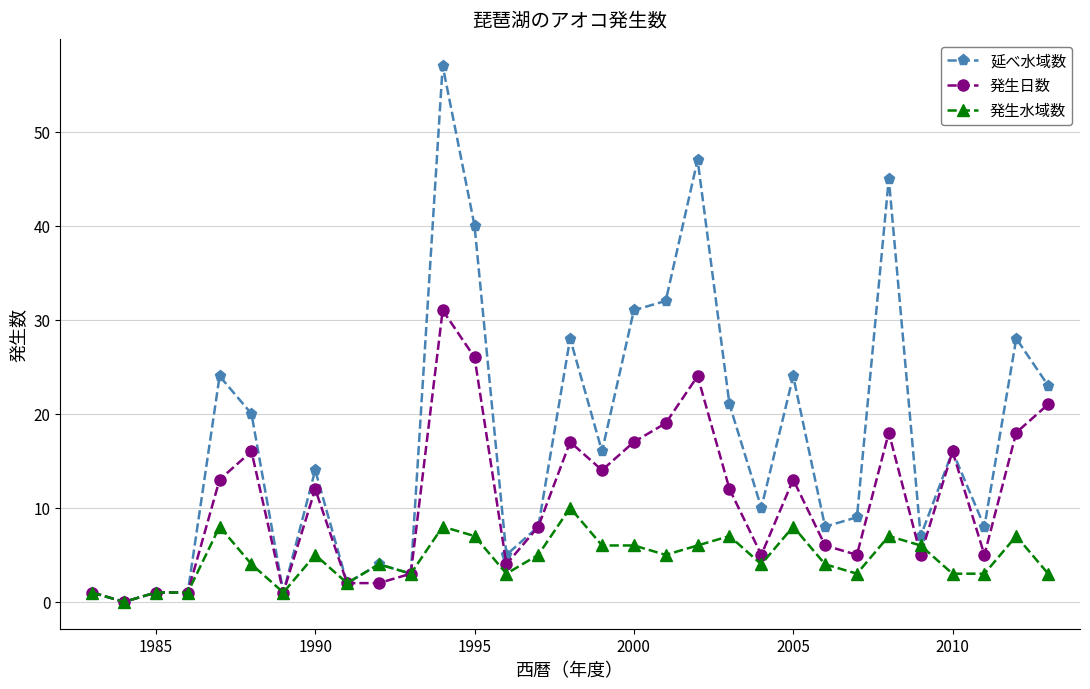

Which series has the largest range (max minus min)?

延べ水域数